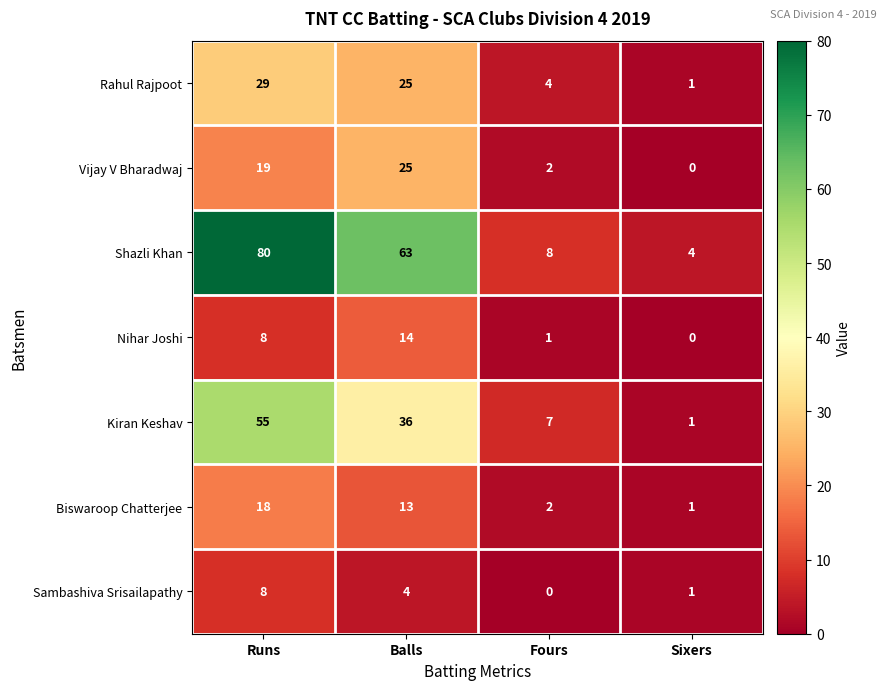

Reading left to right, transcribe all the data shown in this chart.

Rahul Rajpoot: Runs=29	Balls=25	Fours=4	Sixers=1
Vijay V Bharadwaj: Runs=19	Balls=25	Fours=2	Sixers=0
Shazli Khan: Runs=80	Balls=63	Fours=8	Sixers=4
Nihar Joshi: Runs=8	Balls=14	Fours=1	Sixers=0
Kiran Keshav: Runs=55	Balls=36	Fours=7	Sixers=1
Biswaroop Chatterjee: Runs=18	Balls=13	Fours=2	Sixers=1
Sambashiva Srisailapathy: Runs=8	Balls=4	Fours=0	Sixers=1